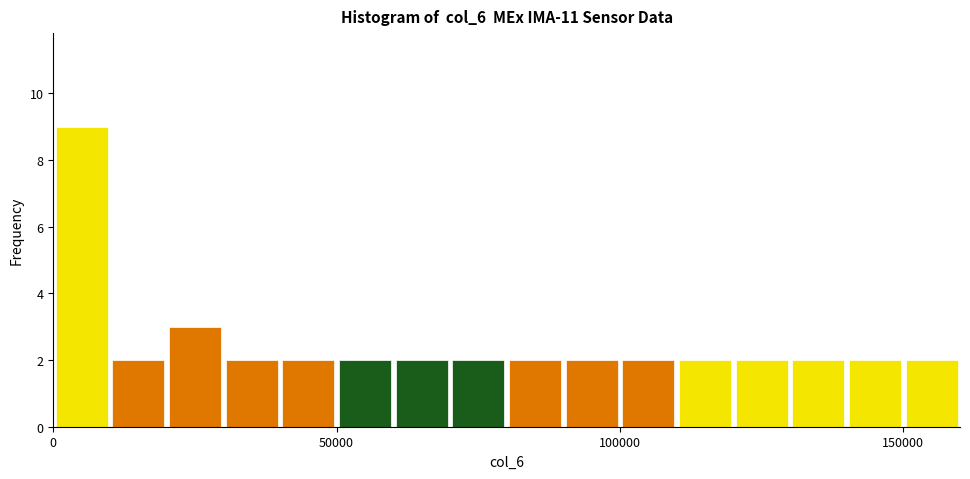

Read against the x-axis, roughly where is the centre of the tallest bar?

5000